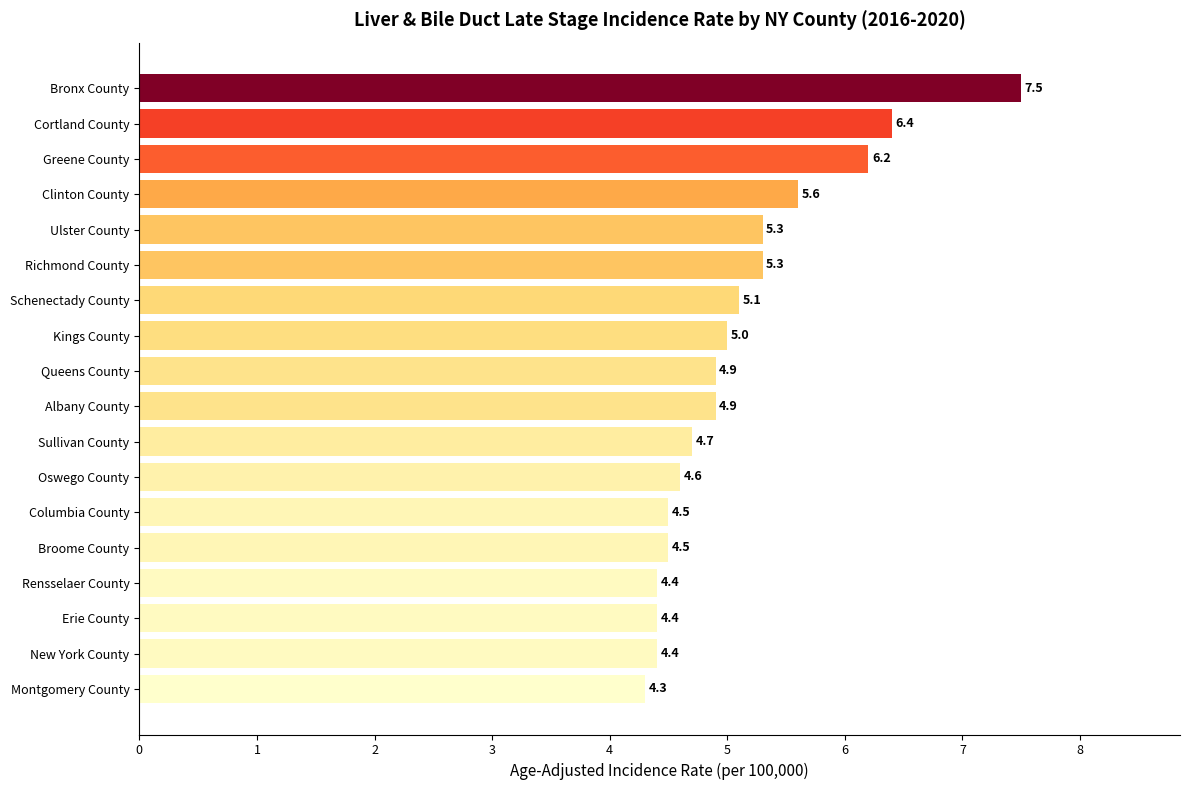

At which label is the value closest to 5?

Kings County